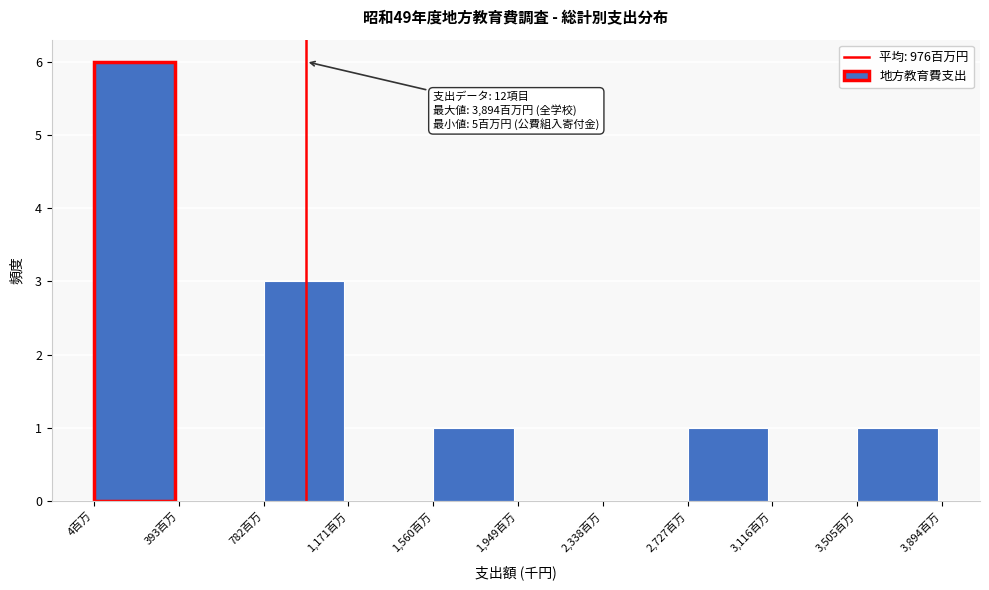

Which range on the x-axis has the tallest bar?

0 to 400